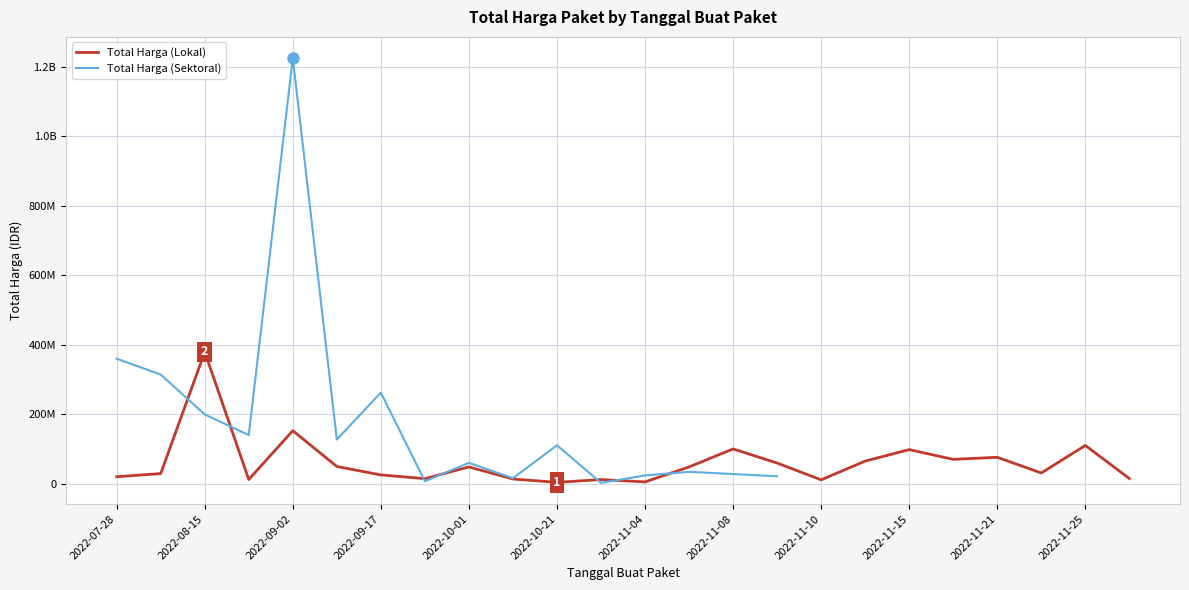

List the labels in order of value, largest first.

2022-08-15, 2022-09-02, 2022-11-25, 2022-11-08, 2022-11-15, 2022-11-21, 2022-11-16, 2022-11-14, 2022-11-09, 2022-09-08, 2022-10-01, 2022-11-05, 2022-11-22, 2022-08-10, 2022-09-17, 2022-07-28, 2022-12-13, 2022-09-30, 2022-10-08, 2022-08-24, 2022-10-25, 2022-11-10, 2022-11-04, 2022-10-21